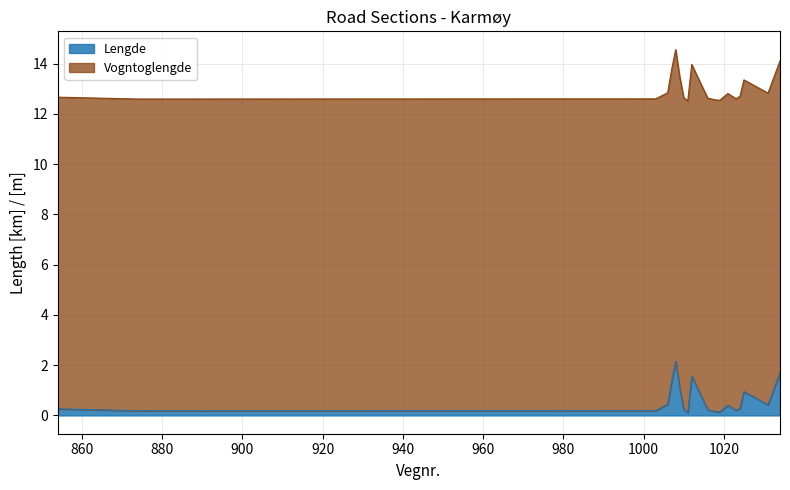

Where is the first local maximum?

1008